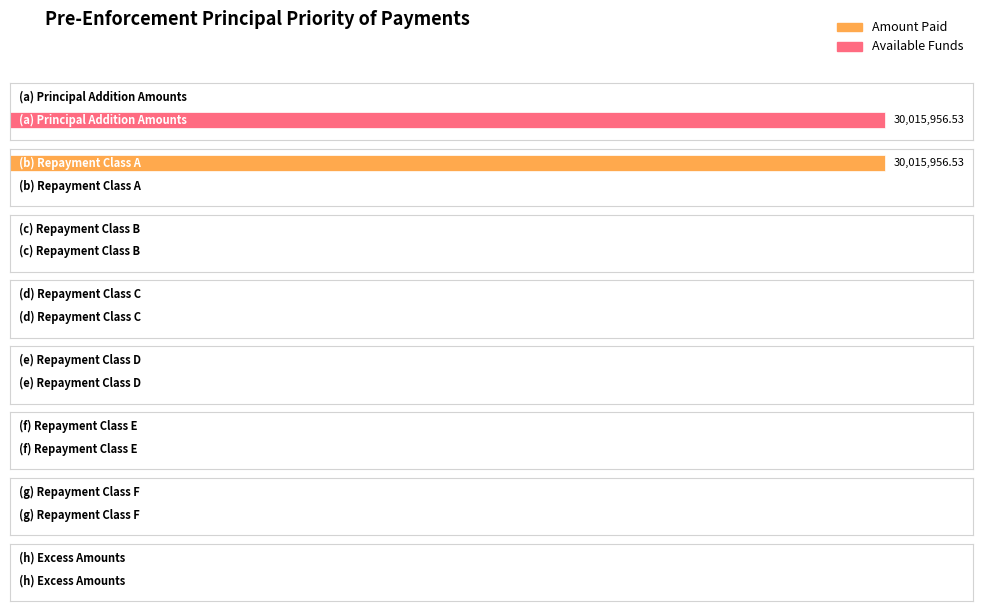

Reading left to right, extract all data points from this chart.

Amount Paid: (a) Principal Addition Amounts=0.0	(b) Repayment Class A=30015956.5	(c) Repayment Class B=0.0	(d) Repayment Class C=0.0	(e) Repayment Class D=0.0	(f) Repayment Class E=0.0	(g) Repayment Class F=0.0	(h) Excess Amounts=0.0
Available Funds: (a) Principal Addition Amounts=30015956.5	(b) Repayment Class A=0.0	(c) Repayment Class B=0.0	(d) Repayment Class C=0.0	(e) Repayment Class D=0.0	(f) Repayment Class E=0.0	(g) Repayment Class F=0.0	(h) Excess Amounts=0.0